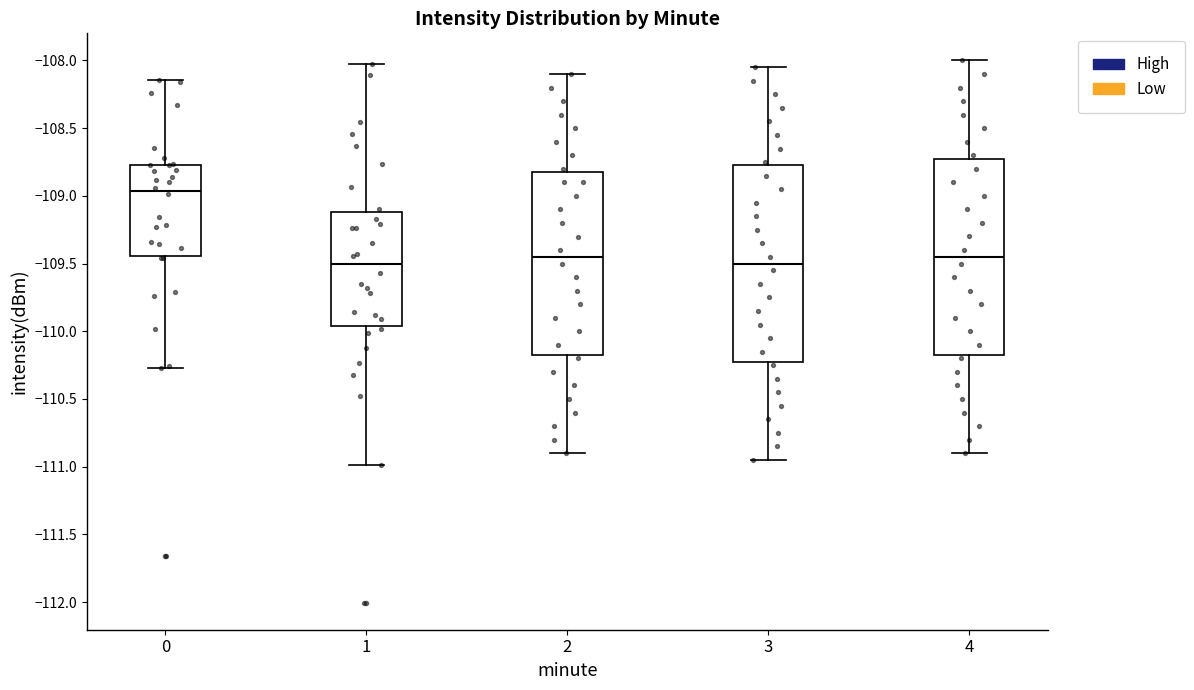

Reading left to right, transcribe this box plot: for each box, give where its median line is, the range the box spans, and where its two whiskers end, as read against the y-axis. The values are not printed on the chart, so give them approximately, as read against the axis.

0: median -108.95, box -109.45 to -108.75, whiskers -110.30 to -108.15
1: median -109.50, box -109.95 to -109.10, whiskers -111.00 to -108.05
2: median -109.45, box -110.20 to -108.85, whiskers -110.90 to -108.10
3: median -109.50, box -110.25 to -108.80, whiskers -110.95 to -108.05
4: median -109.45, box -110.20 to -108.75, whiskers -110.90 to -108.00